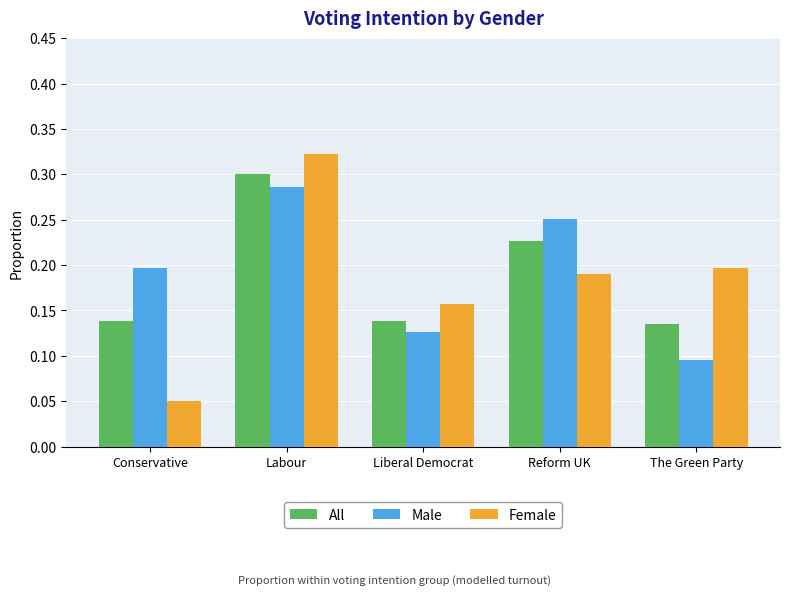

True or false: Female has a value of 0.3 at Labour.

True